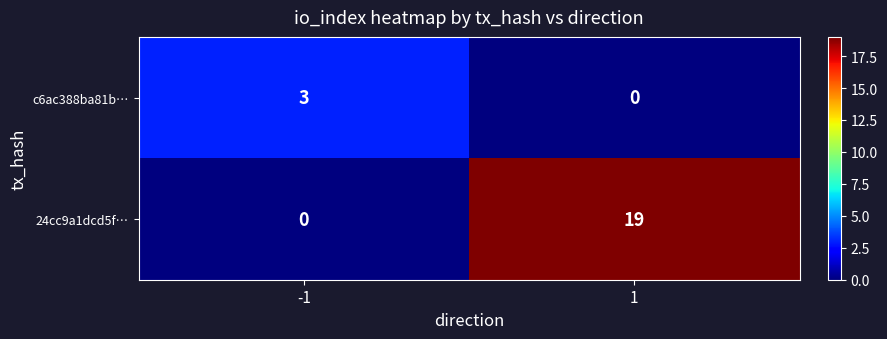

At how many categories does at least one series exceed 0?

2